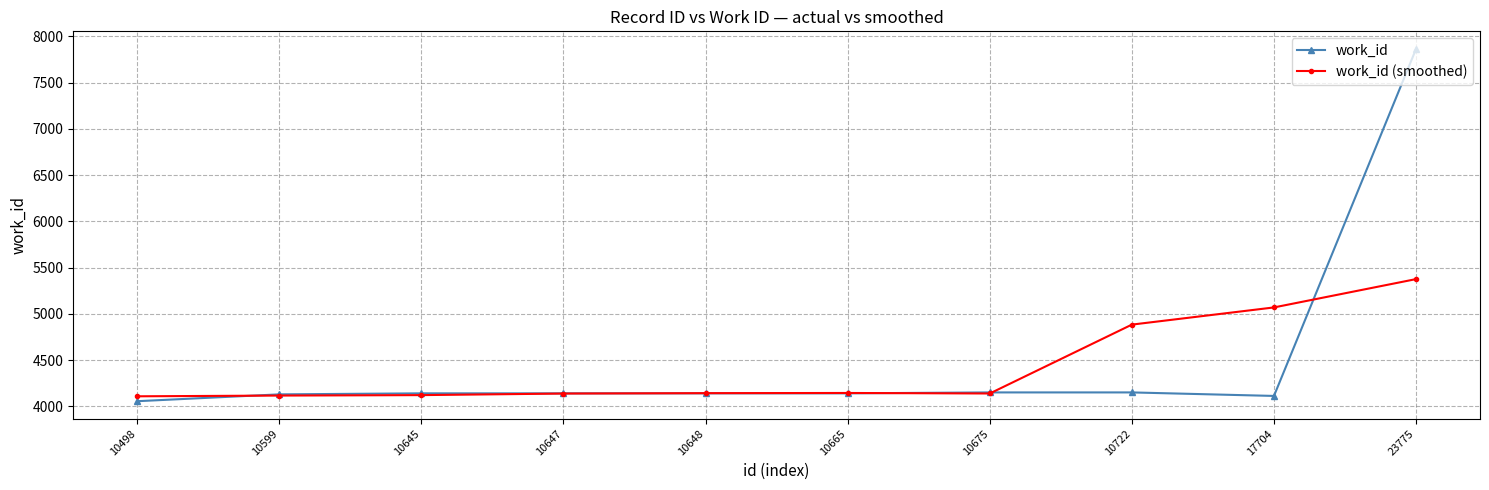

At which label is work_id (smoothed) closest to 4742?

10722